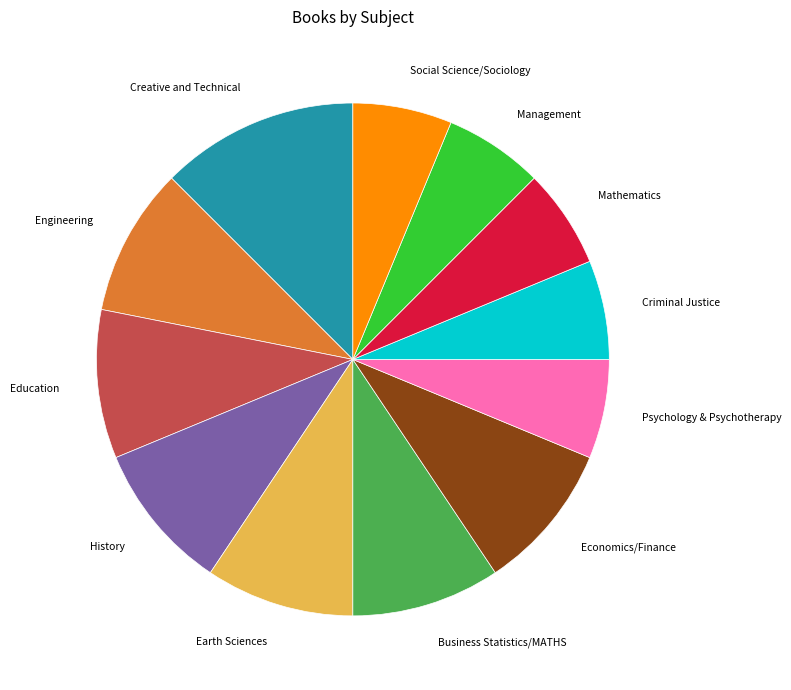

Does any single category account for the majority?

No